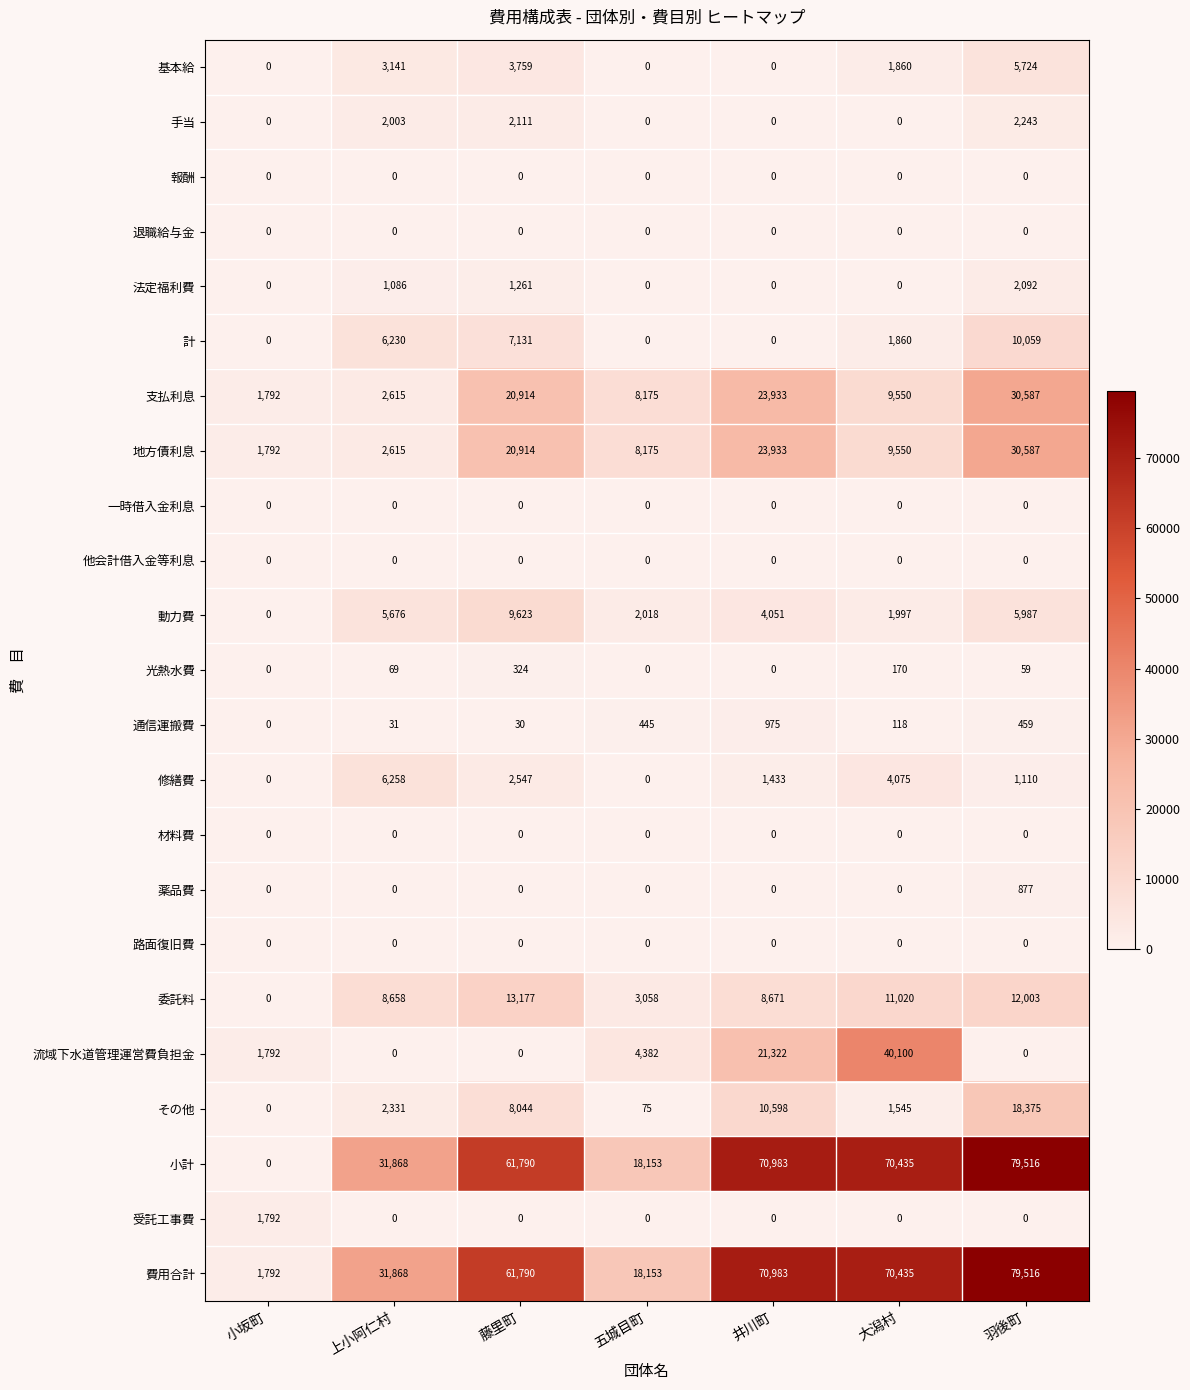

At which label does 流域下水道管理運営費負担金 reach its peak?

大潟村